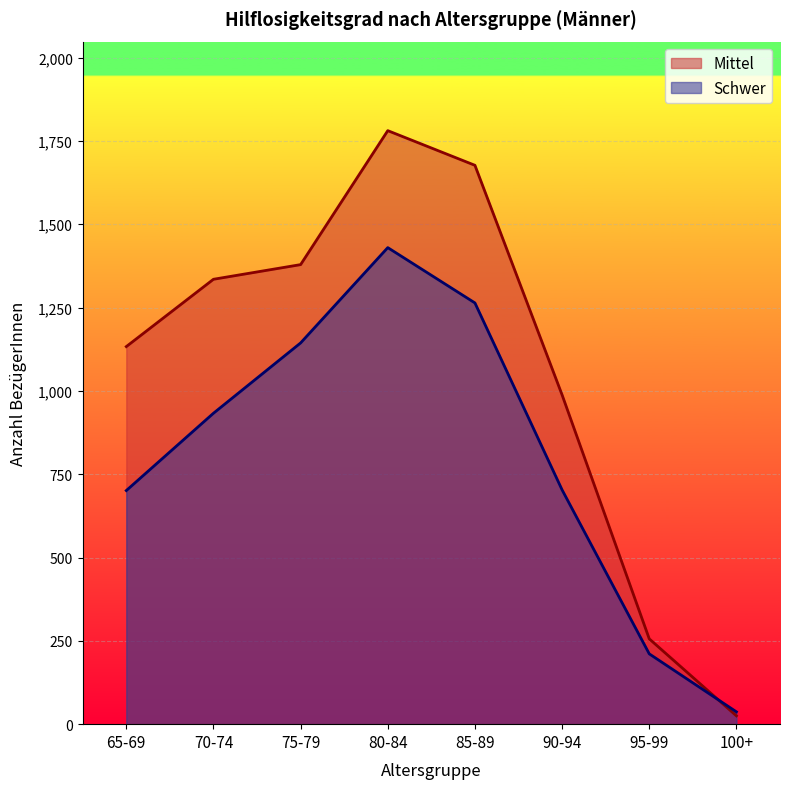

What is the greatest value displayed?

1781